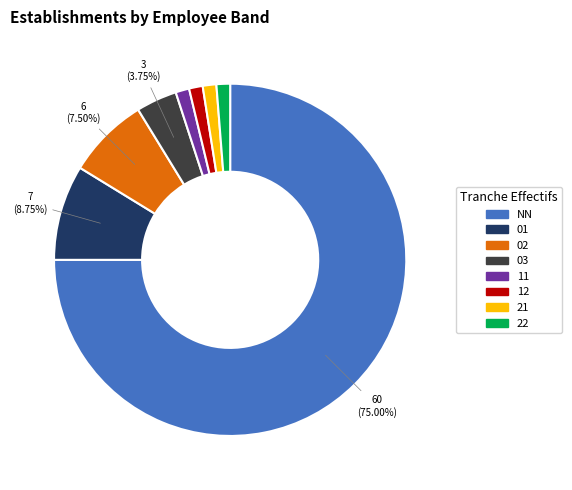

What is the largest slice in the pie chart?

NN